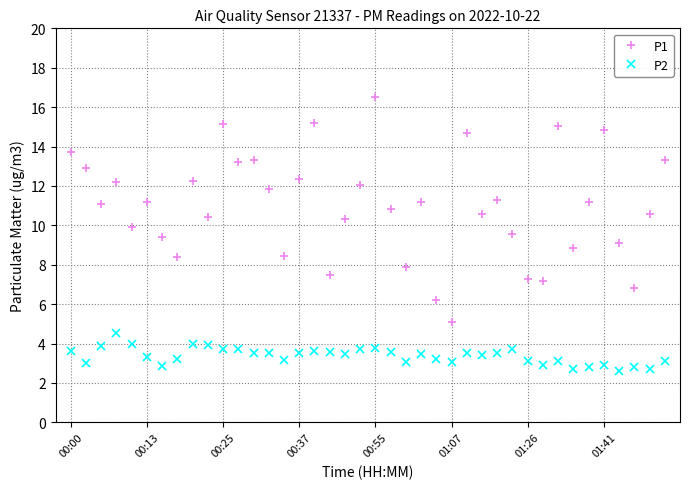

What is the value of the P2 point at the 8th from the left?

3.2